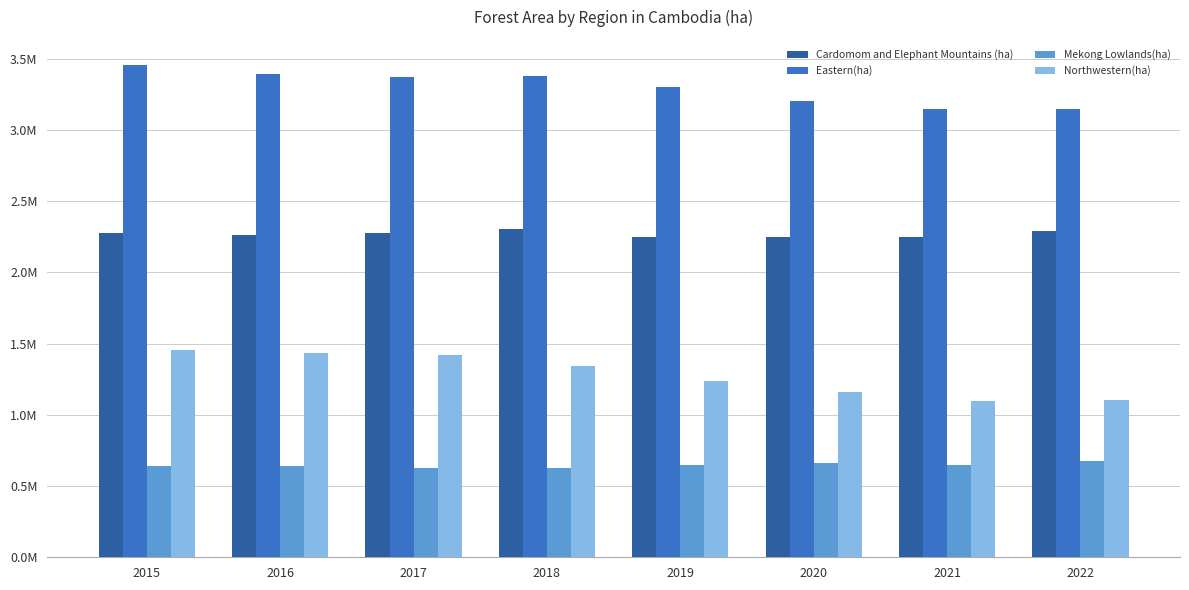

What are all the series names shown in the legend?

Cardomom and Elephant Mountains (ha), Eastern(ha), Mekong Lowlands(ha), Northwestern(ha)